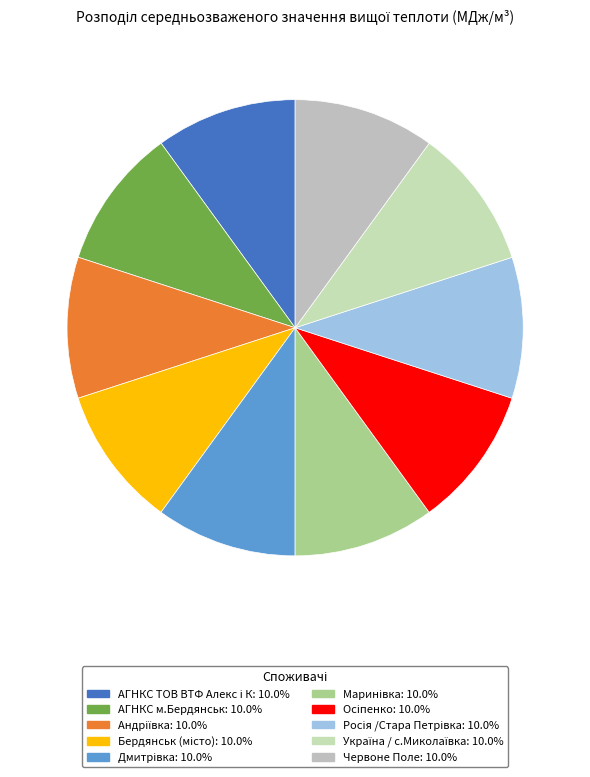

What is the smallest slice in the pie chart?

АГНКС ТОВ ВТФ Алекс і К